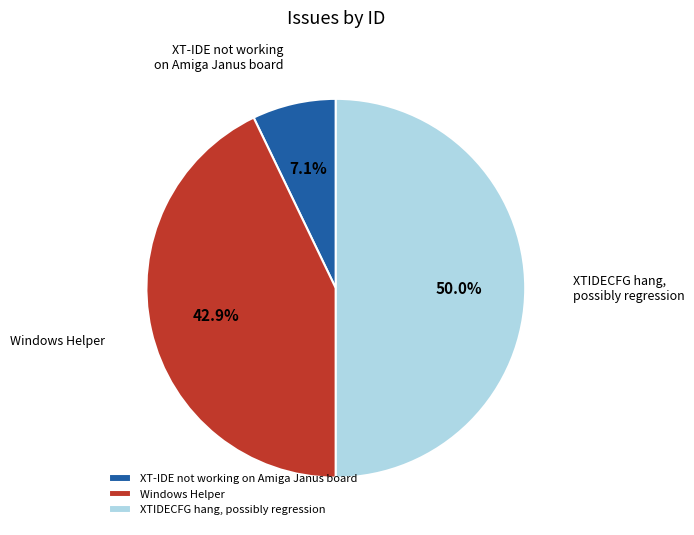

Do XTIDECFG hang, possibly regression and Windows Helper together represent more than half of the pie?

Yes